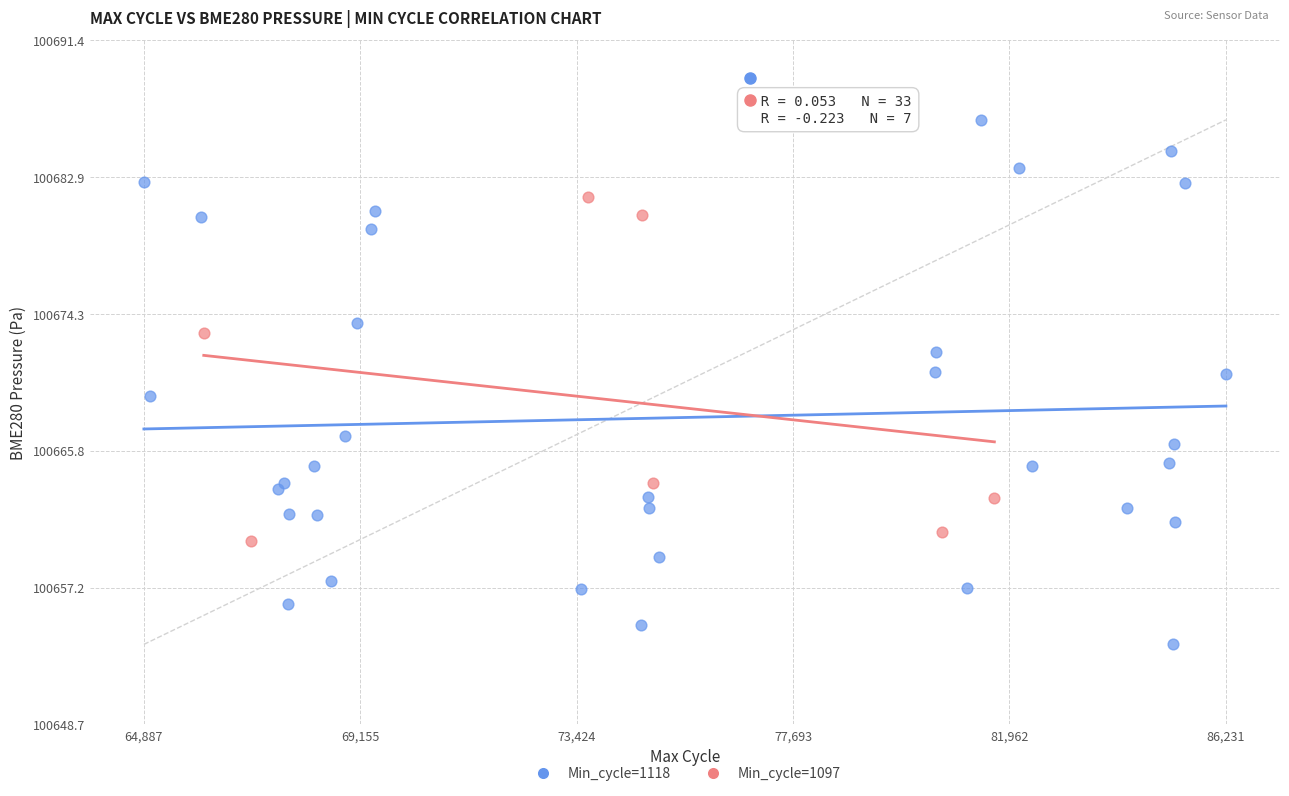

Which series contains the highest Y value?

Min_cycle=1118